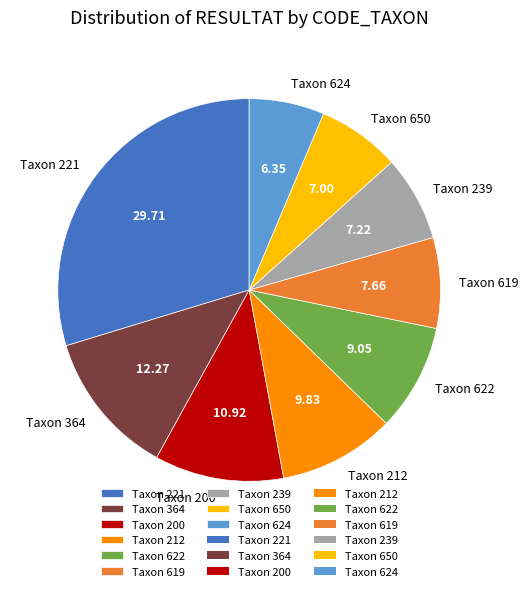

Does any single category account for the majority?

No